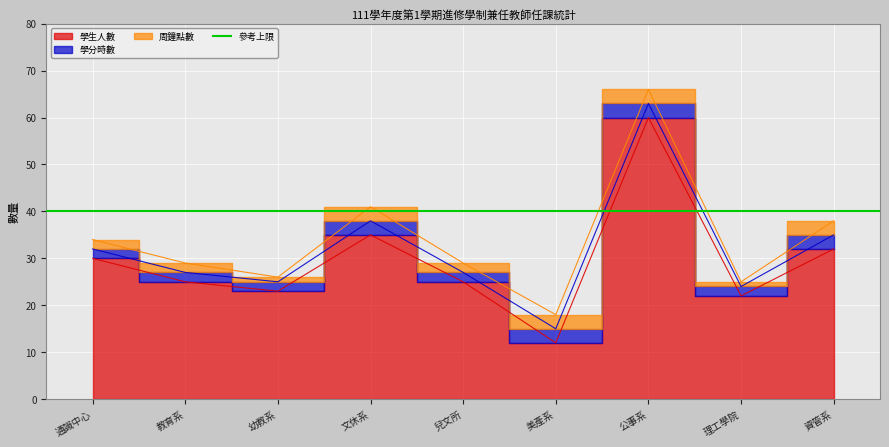

What is the value of the 學分時數 point at the 4th from the left?

3